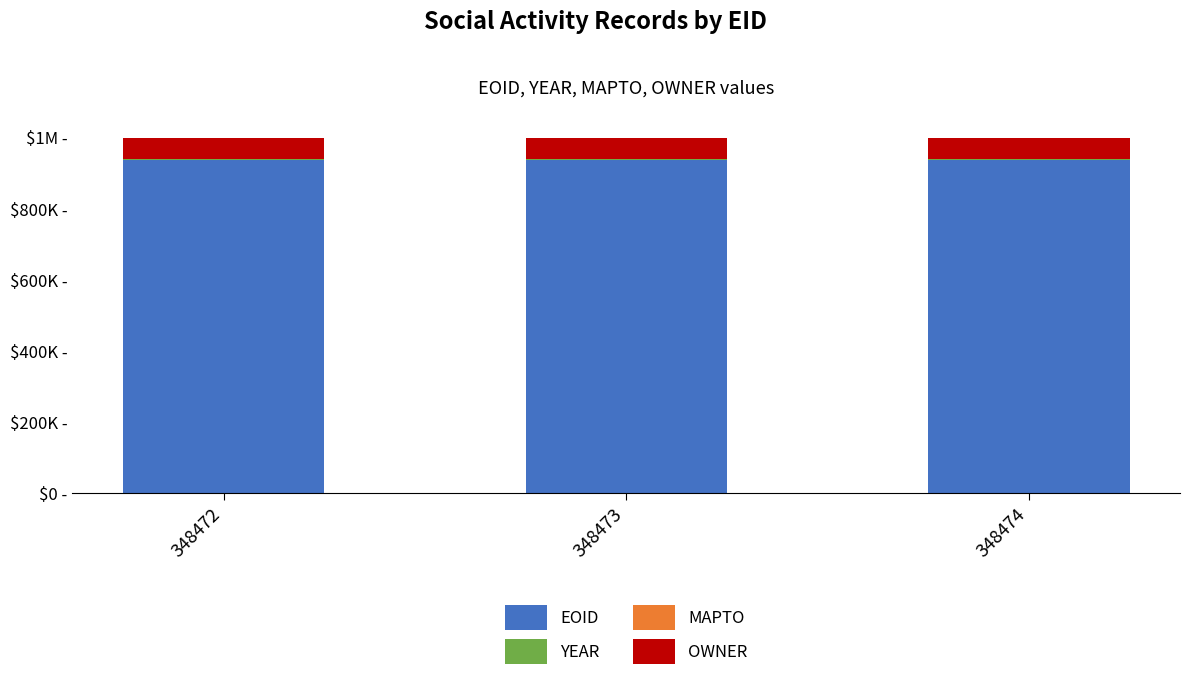

Where is EOID nearest to the value 935885?

348473